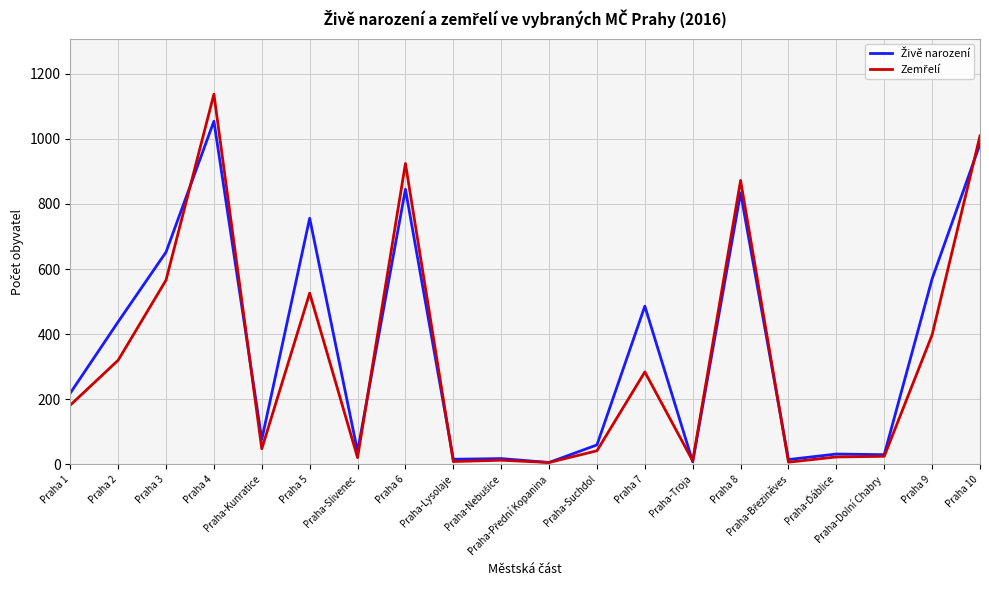

True or false: Živě narození and Zemřelí cross at least once.

True